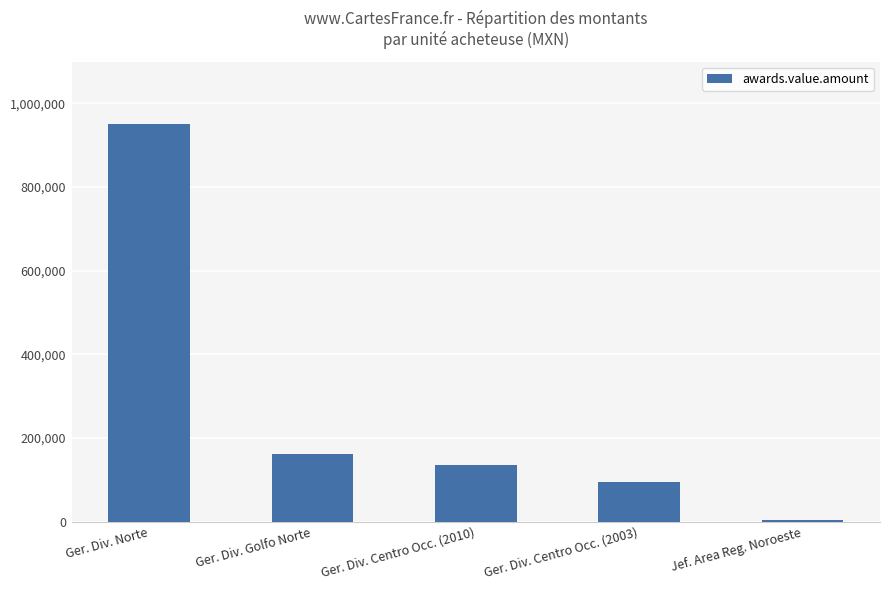

Reading right to left, extract all data points from this chart.

Jef. Area Reg. Noroeste=3675.6	Ger. Div. Centro Occ. (2003)=95471.6	Ger. Div. Centro Occ. (2010)=135753.9	Ger. Div. Golfo Norte=162228.6	Ger. Div. Norte=950598.8